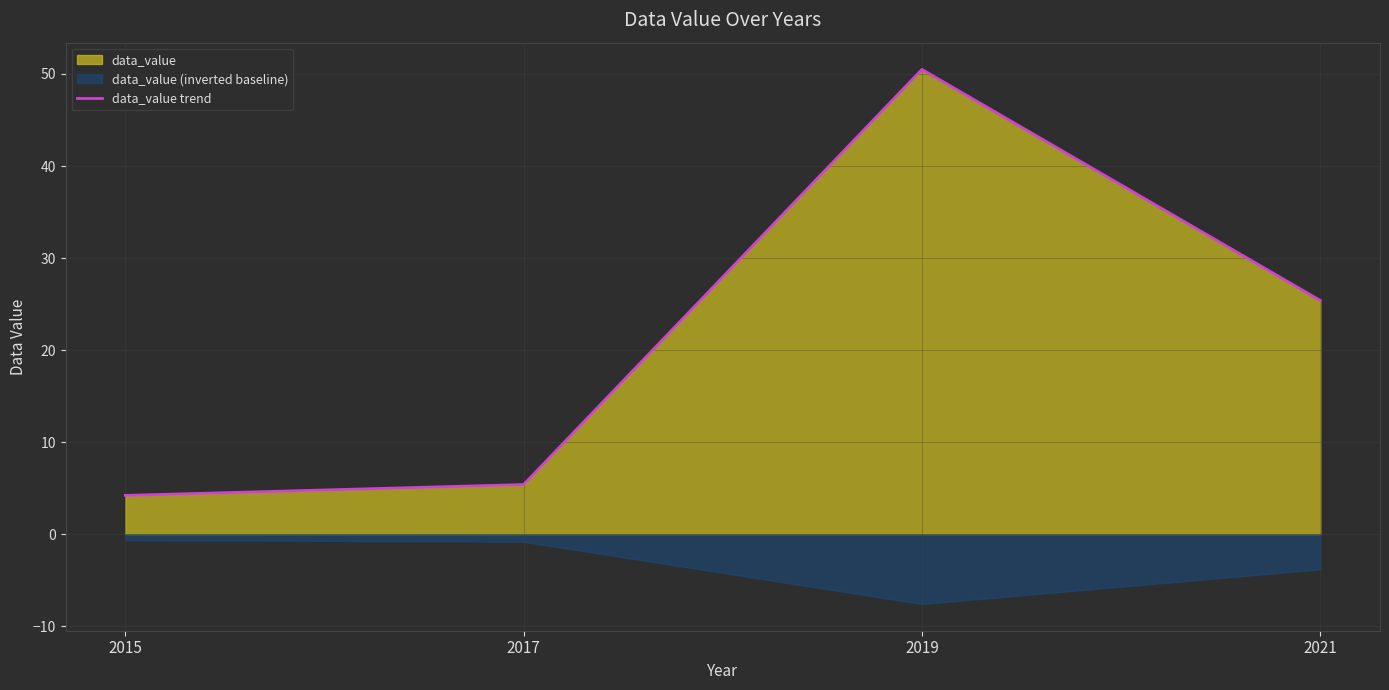

What is the difference between the second highest and second lowest values?

20.0